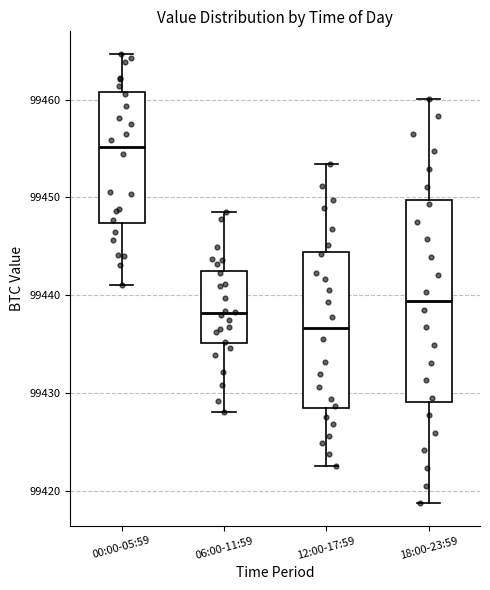

Comparing the boxes themselves (not the whiskers), which one is the tallest?

18:00-23:59